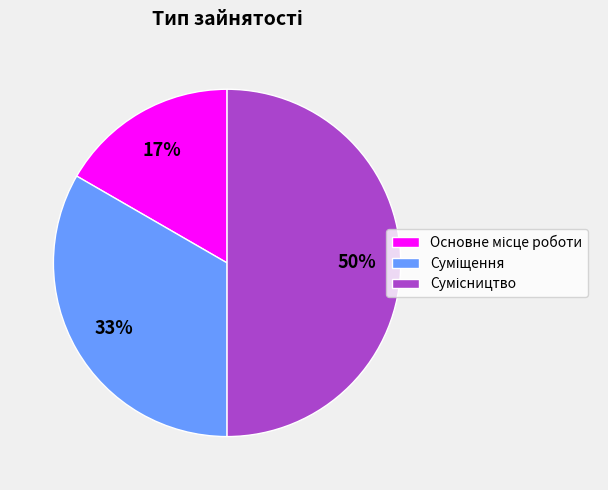

To the nearest percent, what is the difference between the largest and smallest slice percentages?

33%